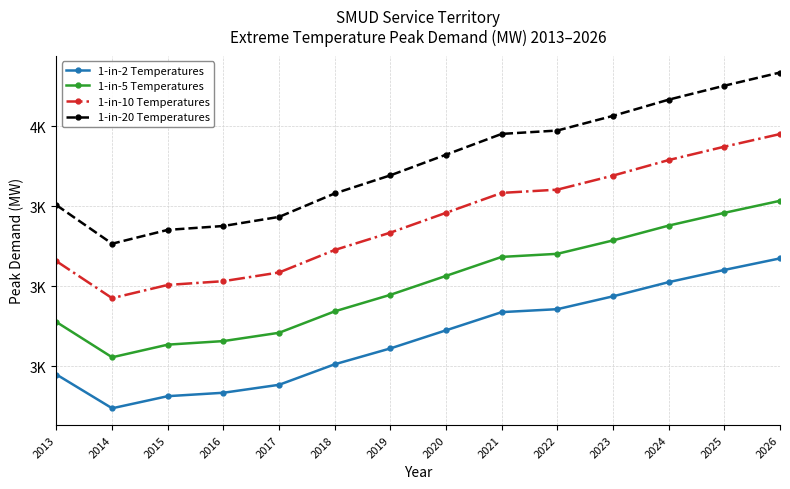

True or false: 1-in-5 Temperatures and 1-in-20 Temperatures intersect in this chart.

False